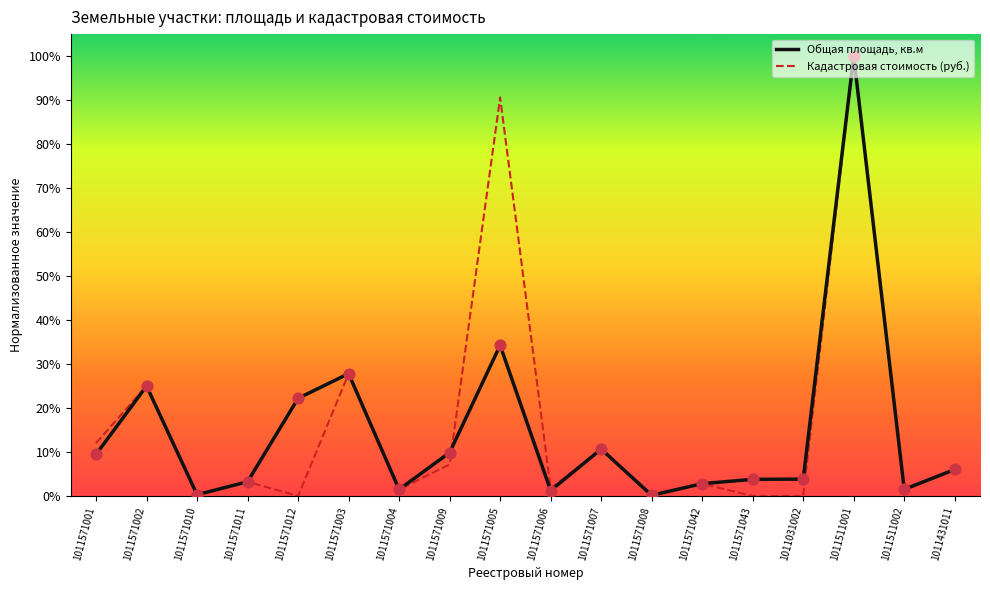

Which series has the widest spread of Y values?

Кадастровая стоимость (руб.)